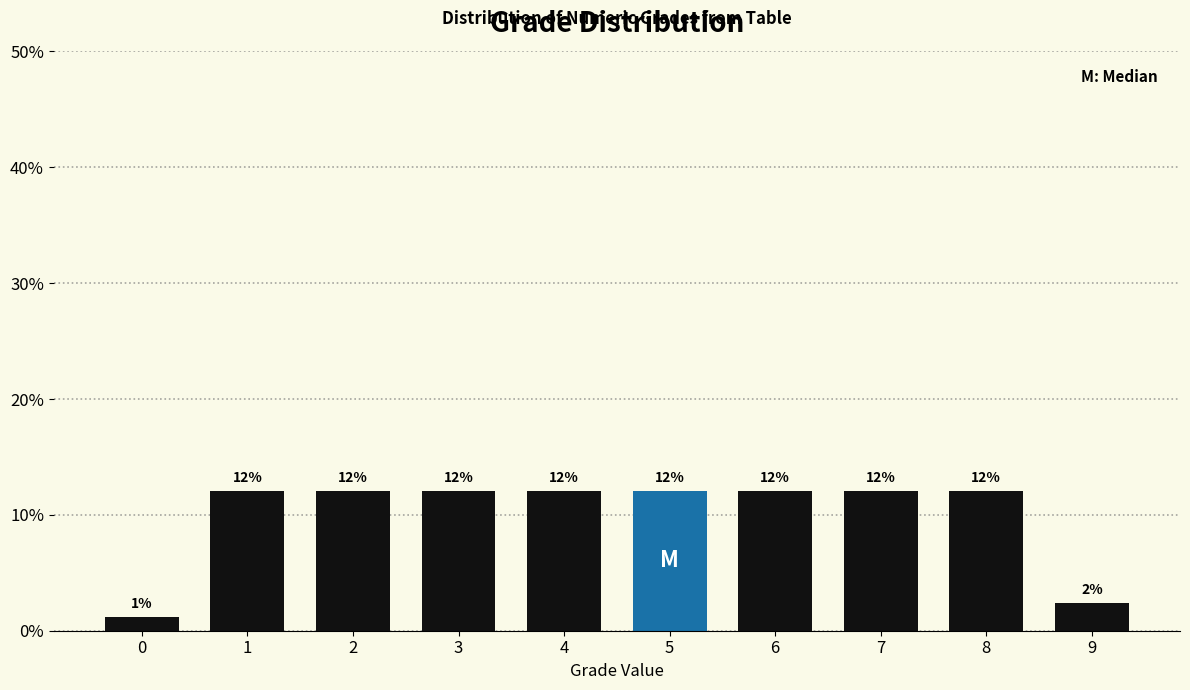

True or false: the data shows 12.0 at 6.

True